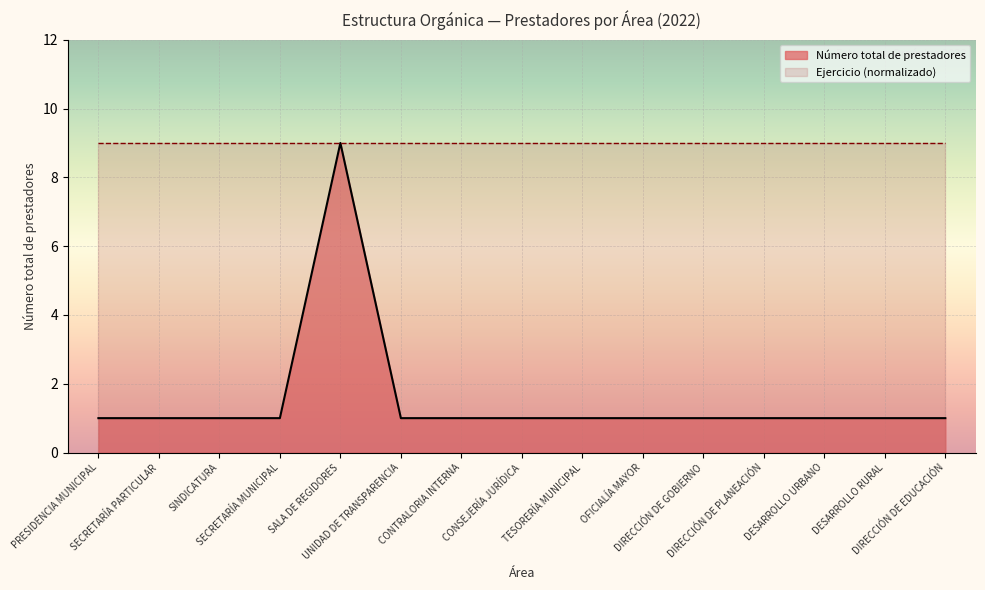

The value at CONTRALORIA INTERNA is 1. True or false?

False